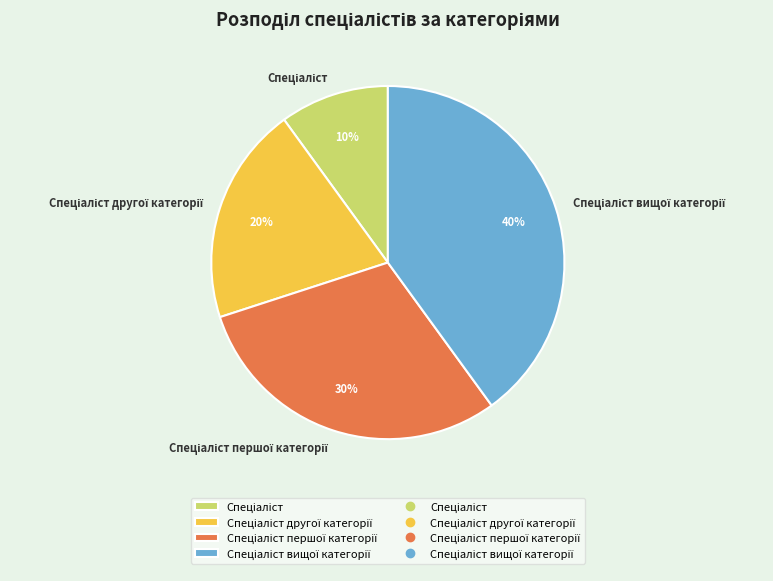

To the nearest percent, what is the difference between the largest and smallest slice percentages?

30%